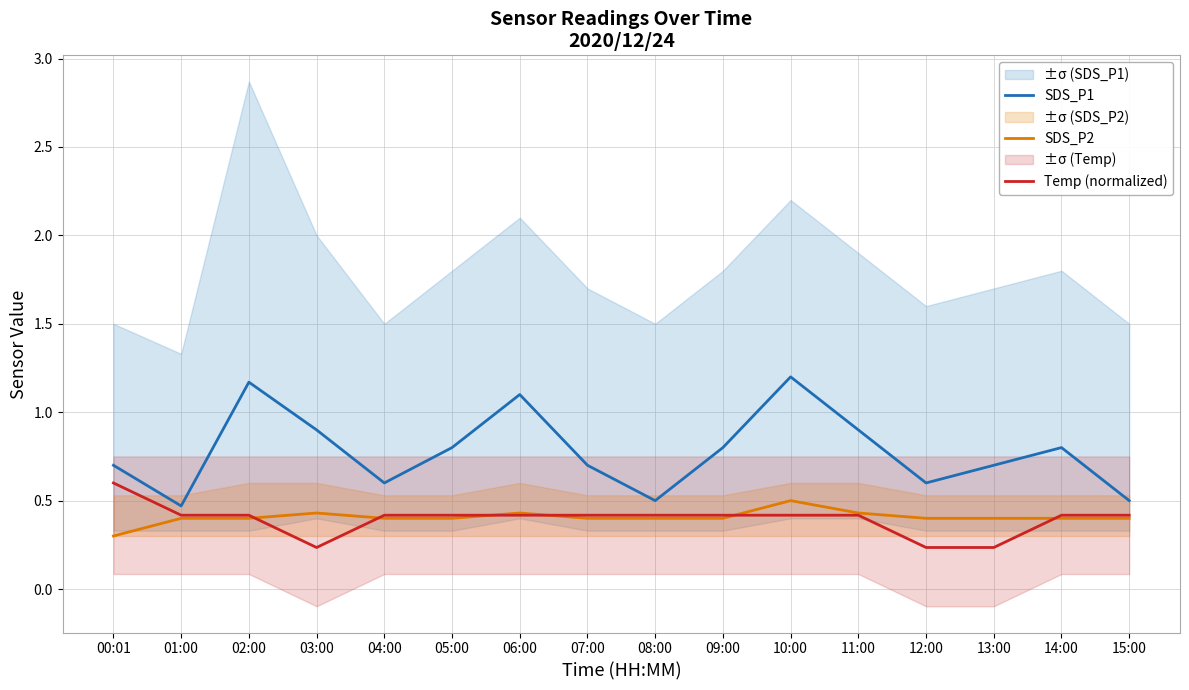

In SDS_P1, how many points are lower than both neighbors (excluding endpoints)?

4